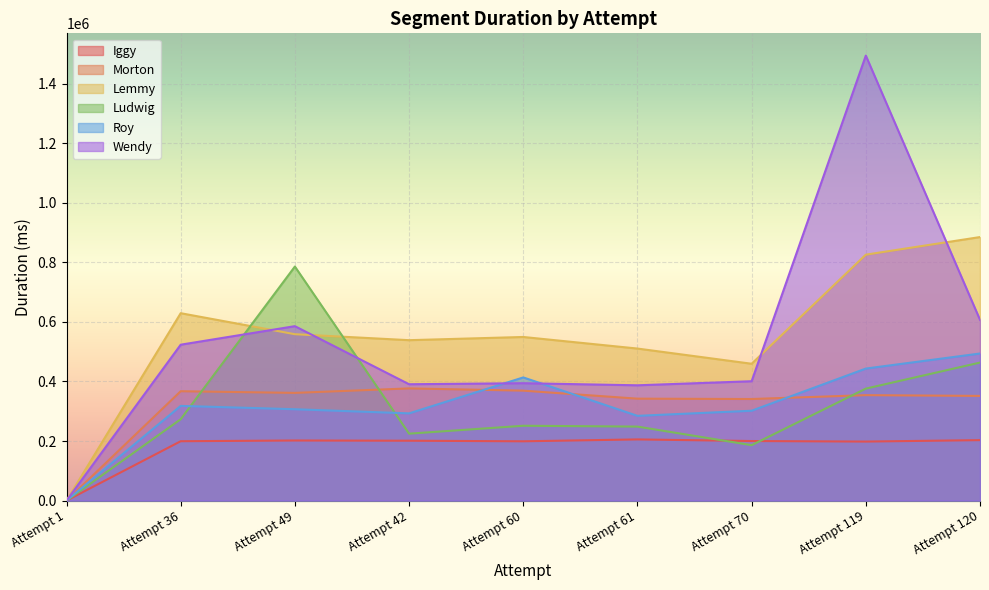

Is it true that Roy equals 423603 at Attempt 70?

False